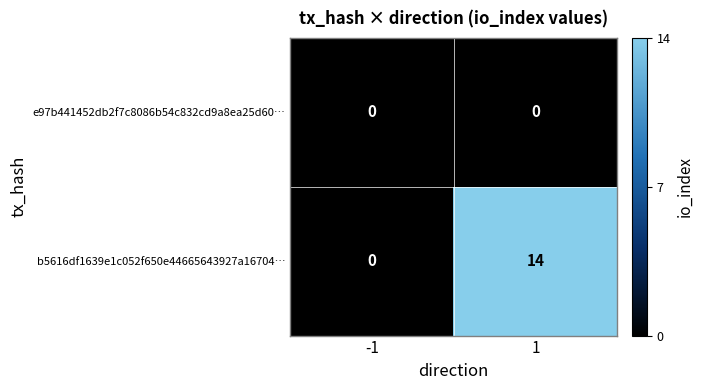

How many categories are shown in the chart?

2